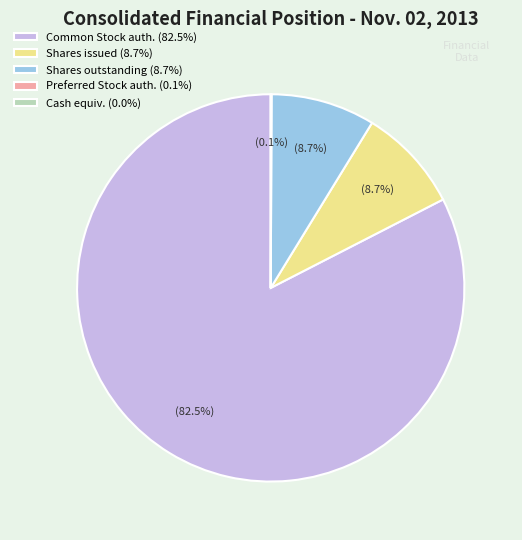

What percentage is NOT represented by Common Stock auth. (82.5%)?

17.5%